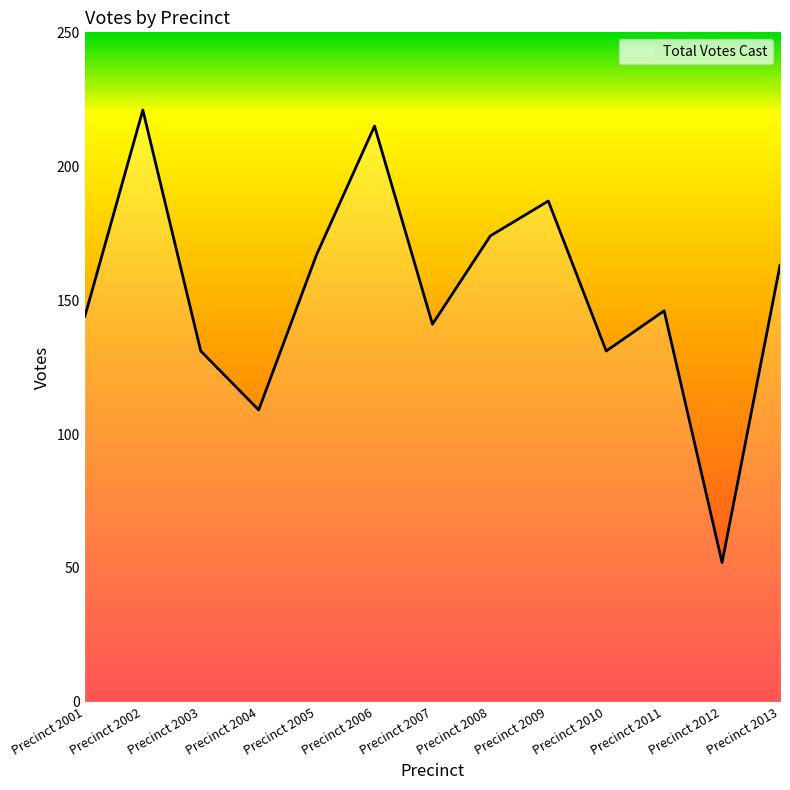

The chart shows a value of 89 at Precinct 2012. True or false?

False